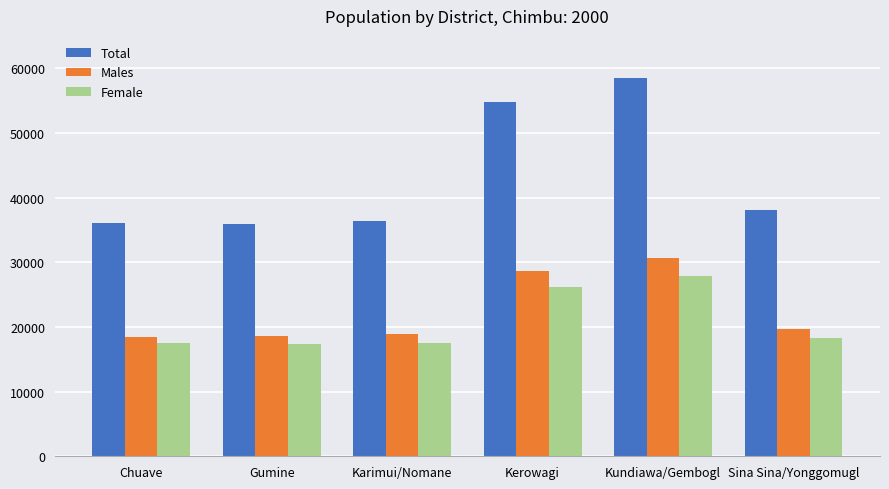

Which label corresponds to the largest value in the chart?

Kundiawa/Gembogl